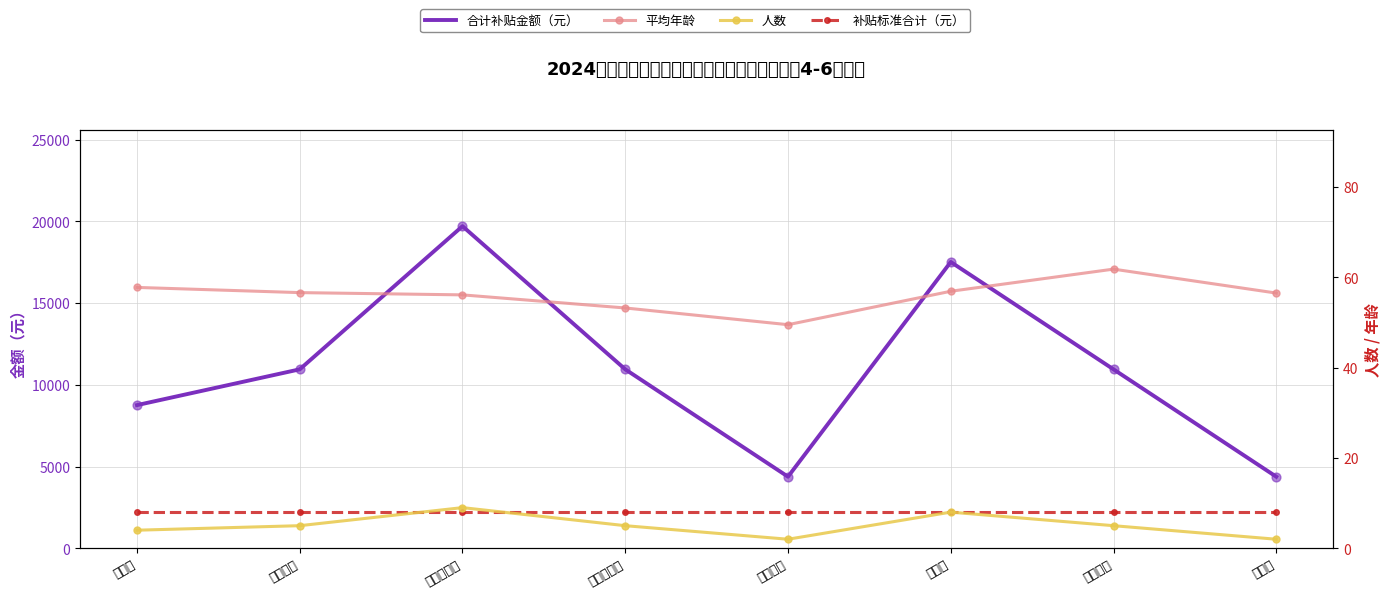

Which series has the widest spread of Y values?

合计补贴金额（元）